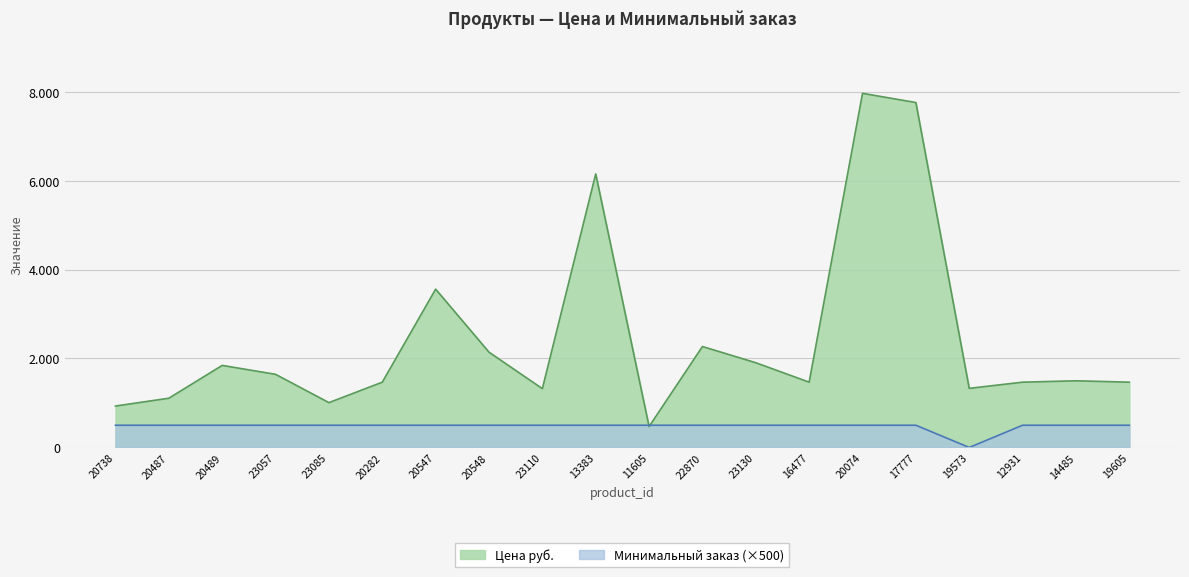

Is it true that Минимальный заказ equals 867.8 at 14485?

False